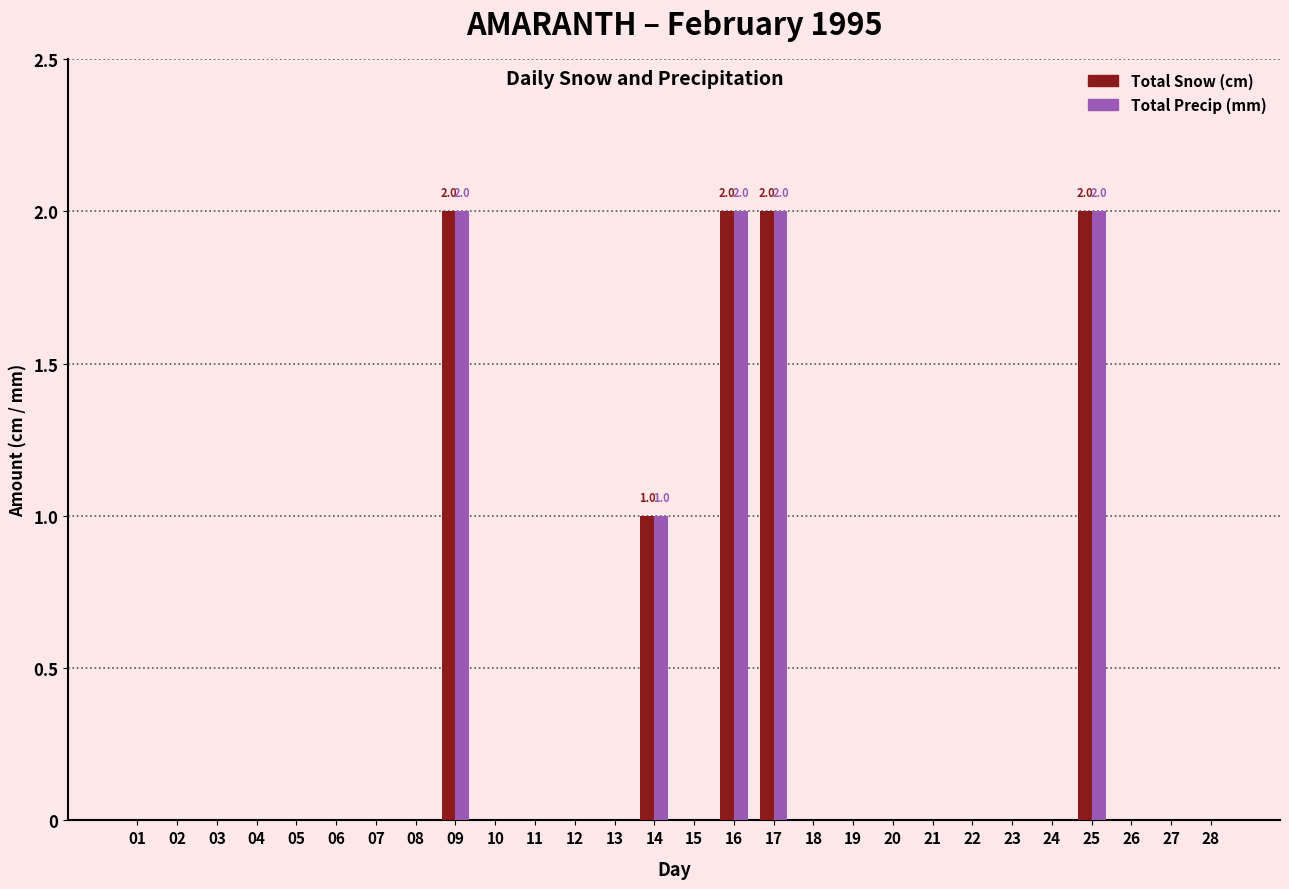

True or false: Total Snow (cm) has a value of 0 at 01.

True